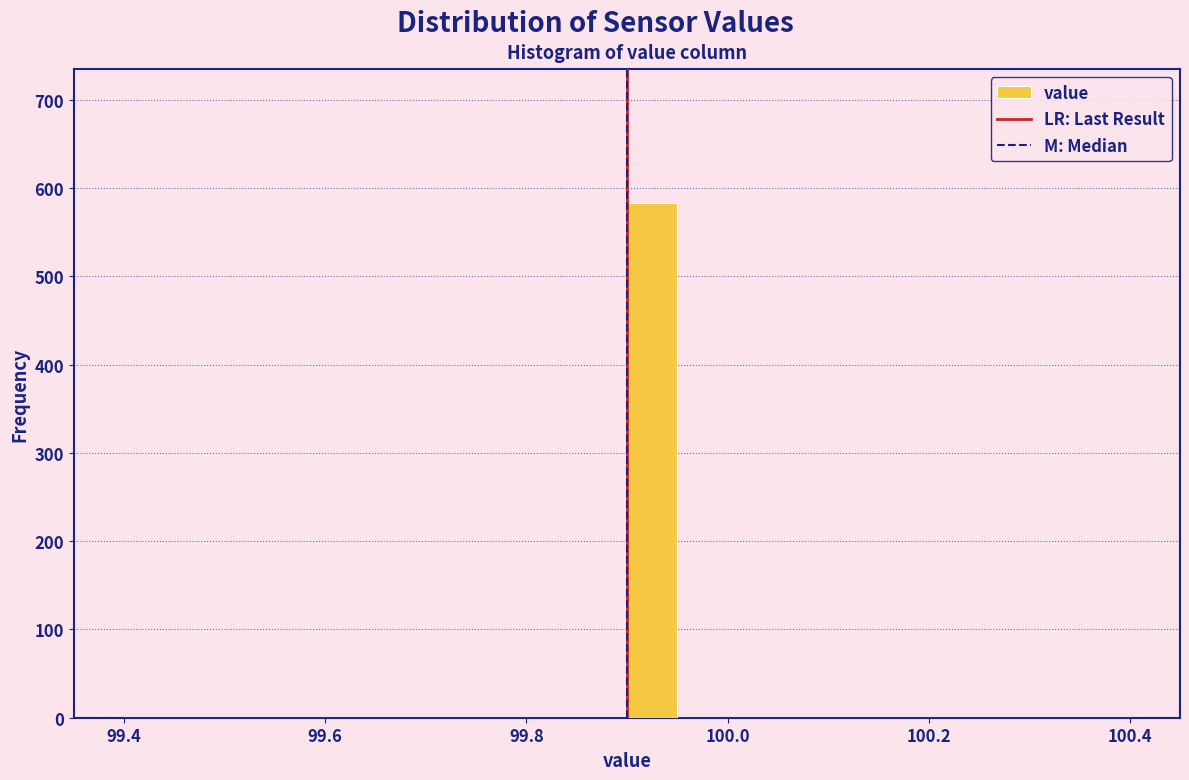

Read against the x-axis, roughly where is the centre of the tallest bar?

99.92